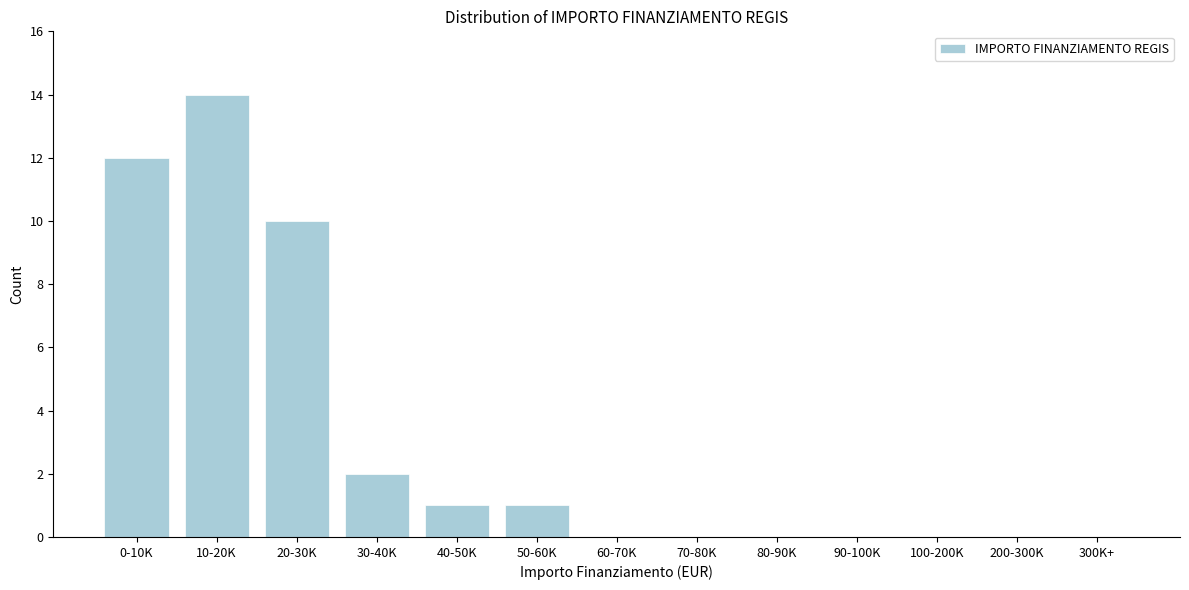

Reading left to right, transcribe all the data shown in this chart.

0-10K=12	10-20K=14	20-30K=10	30-40K=2	40-50K=1	50-60K=1	60-70K=0	70-80K=0	80-90K=0	90-100K=0	100-200K=0	200-300K=0	300K+=0